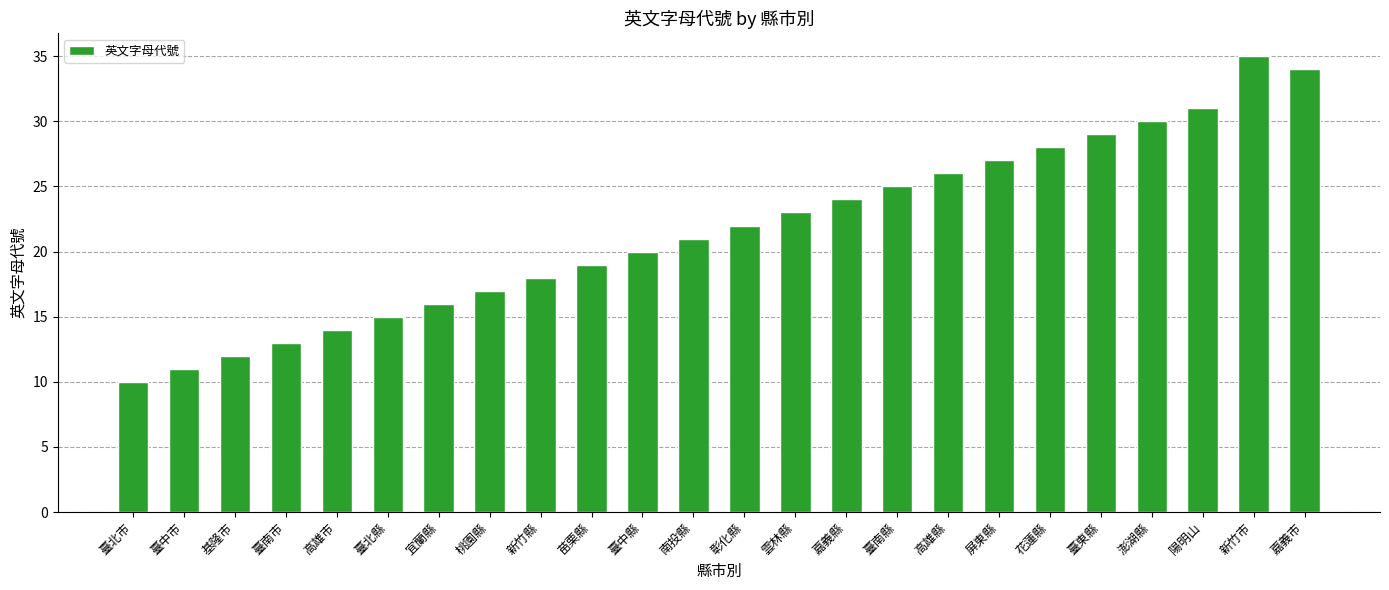

Which has a higher value, 南投縣 or 臺北市?

南投縣